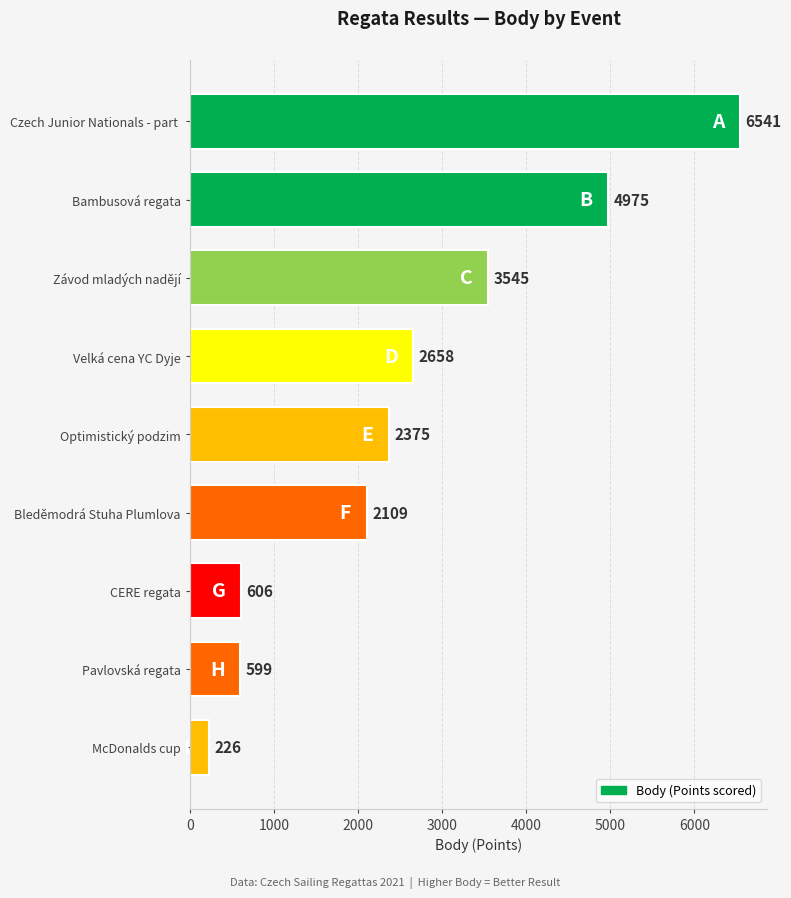

Between Velká cena YC Dyje and Bambusová regata, which is larger?

Bambusová regata